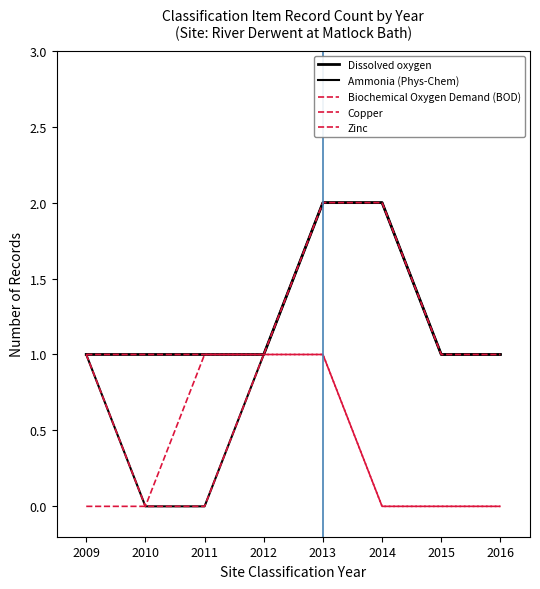

What is the greatest value displayed?

2